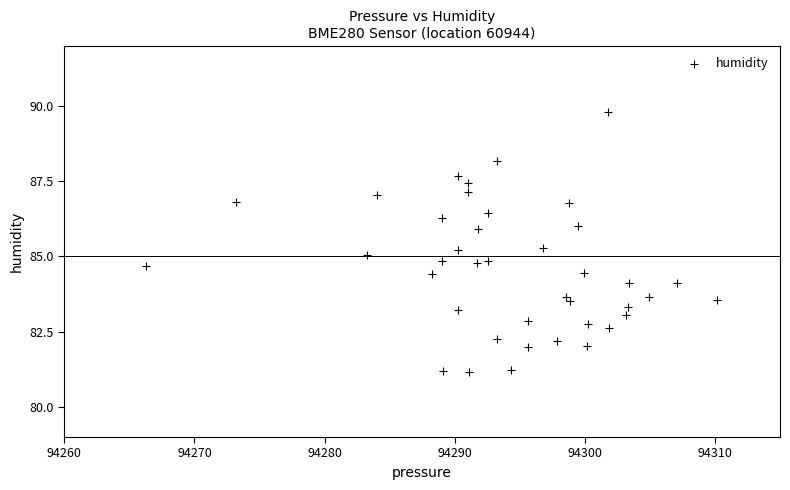

What is the range of X values (max minus min)?

43.9